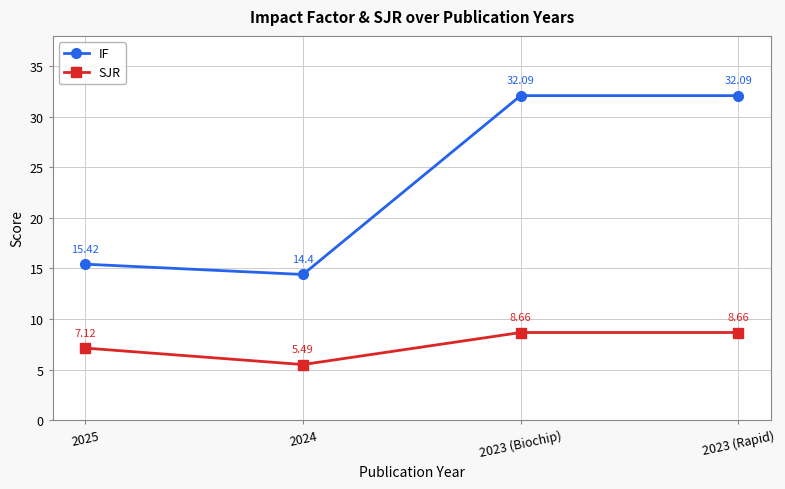

Rank the series by their maximum value, from lowest to highest.

SJR, IF